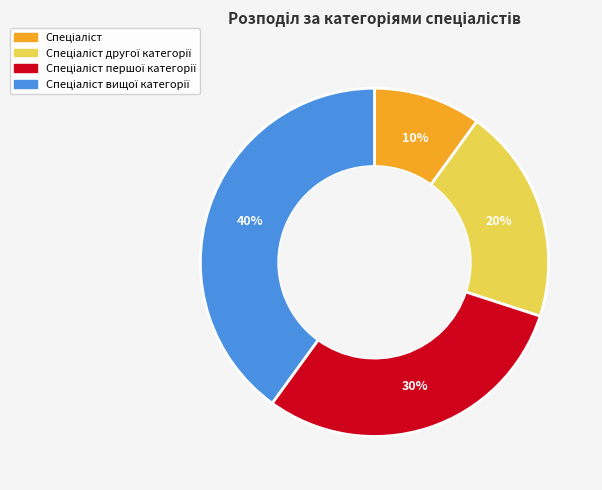

To the nearest percent, what is the difference between the largest and smallest slice percentages?

30%